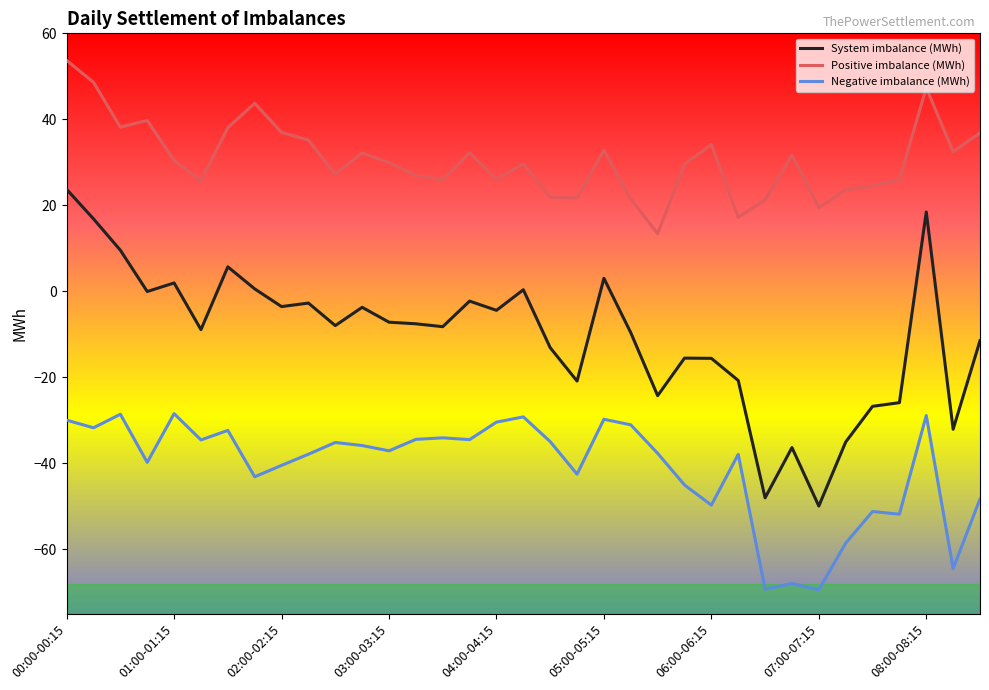

True or false: Positive imbalance (MWh) and System imbalance (MWh) cross at least once.

False